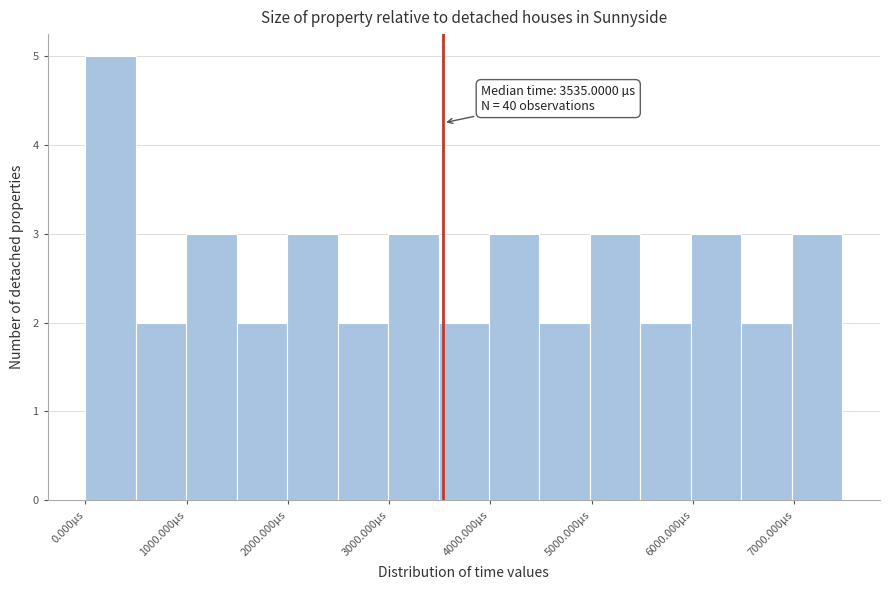

Over which range of the x-axis is the bar tallest?

0 to 500